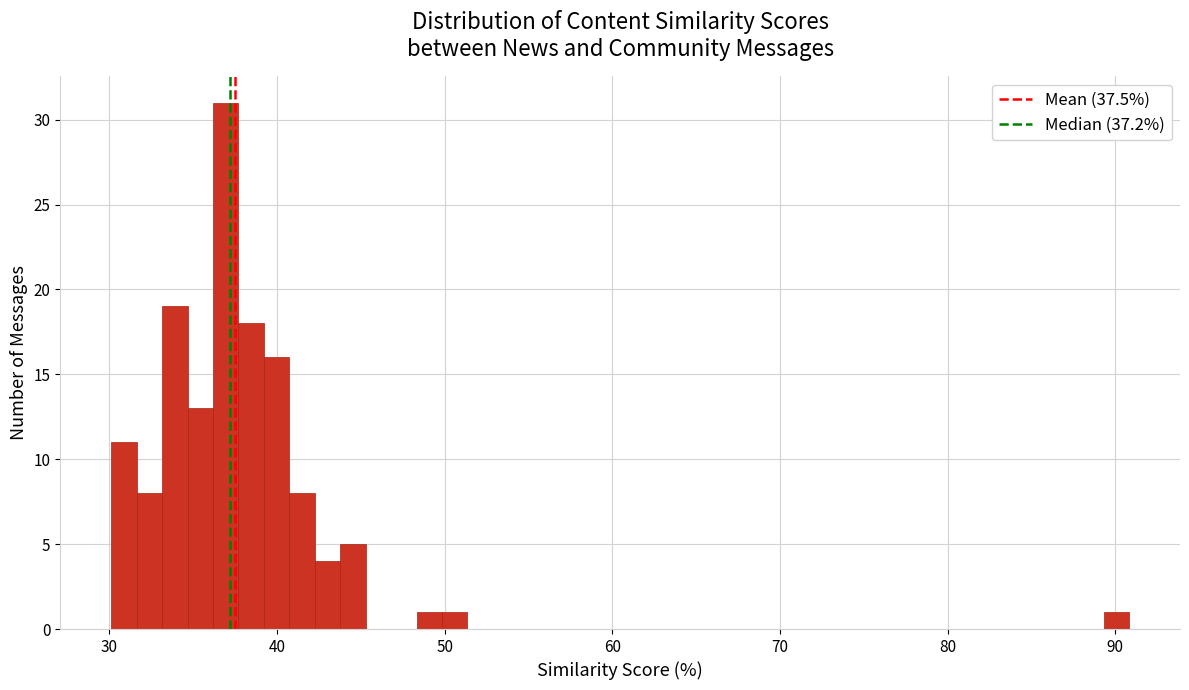

Around what value on the x-axis is the tallest bar? Give the approximate position of its centre, as read against the axis.

37